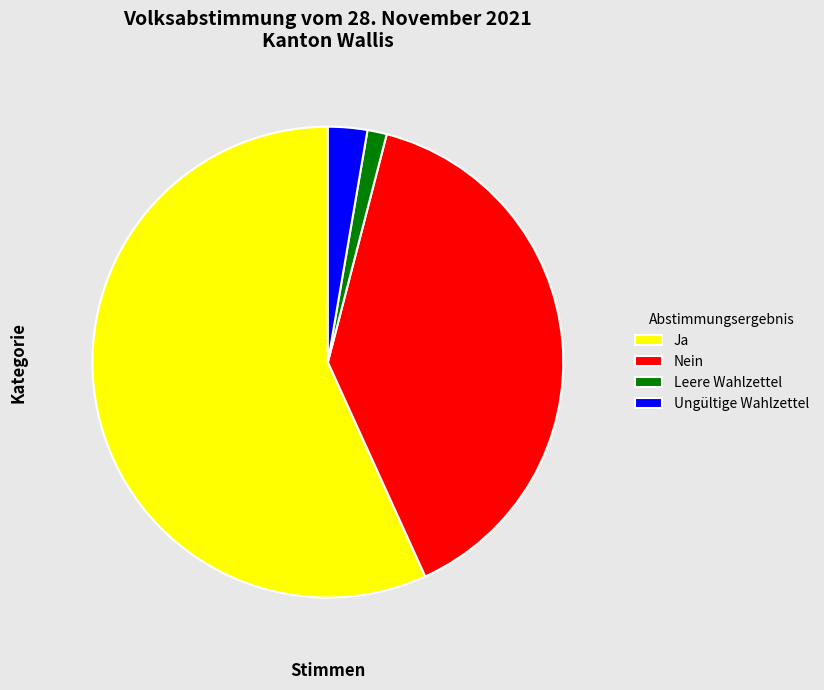

Between Leere Wahlzettel and Ungültige Wahlzettel, which is larger?

Ungültige Wahlzettel